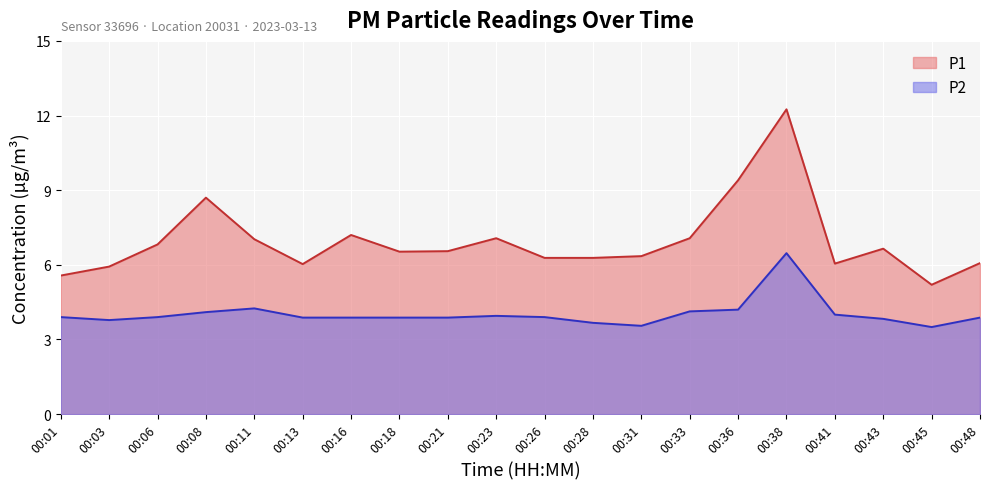

What is the sum of all P1 values?

139.0